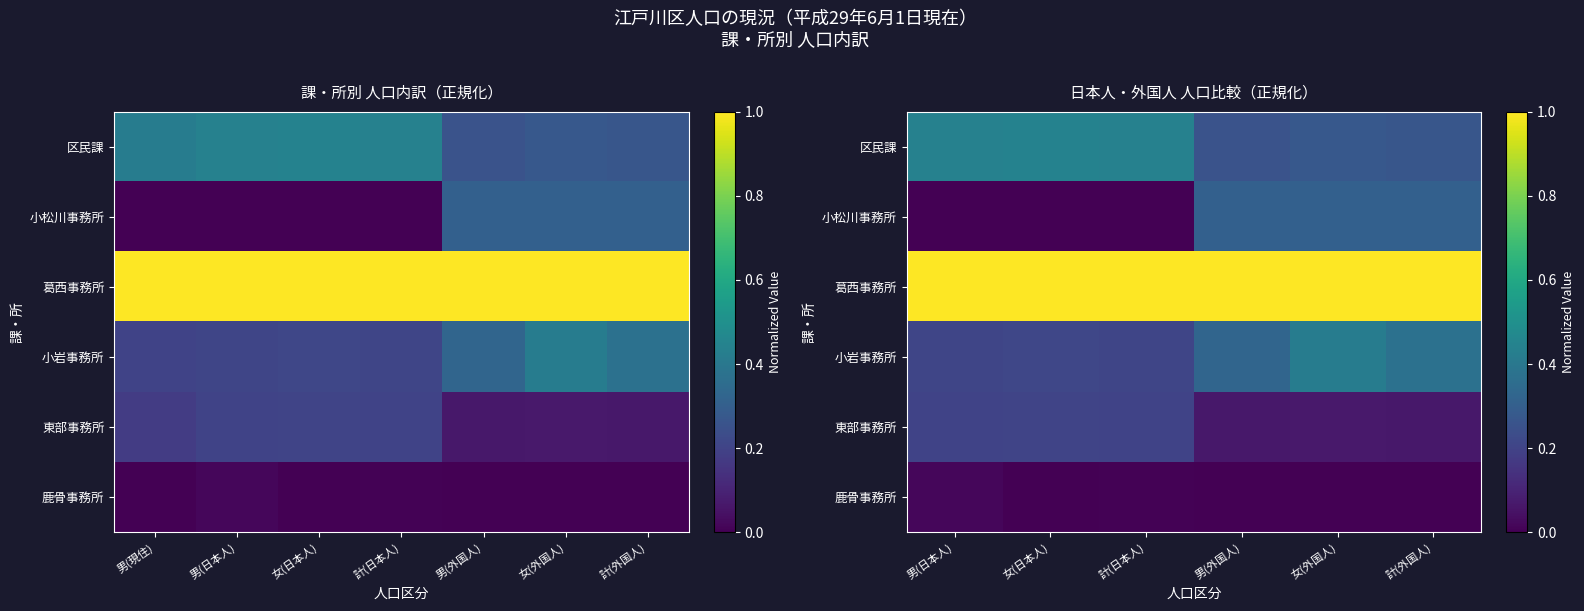

Which series has the largest total across all categories?

葛西事務所